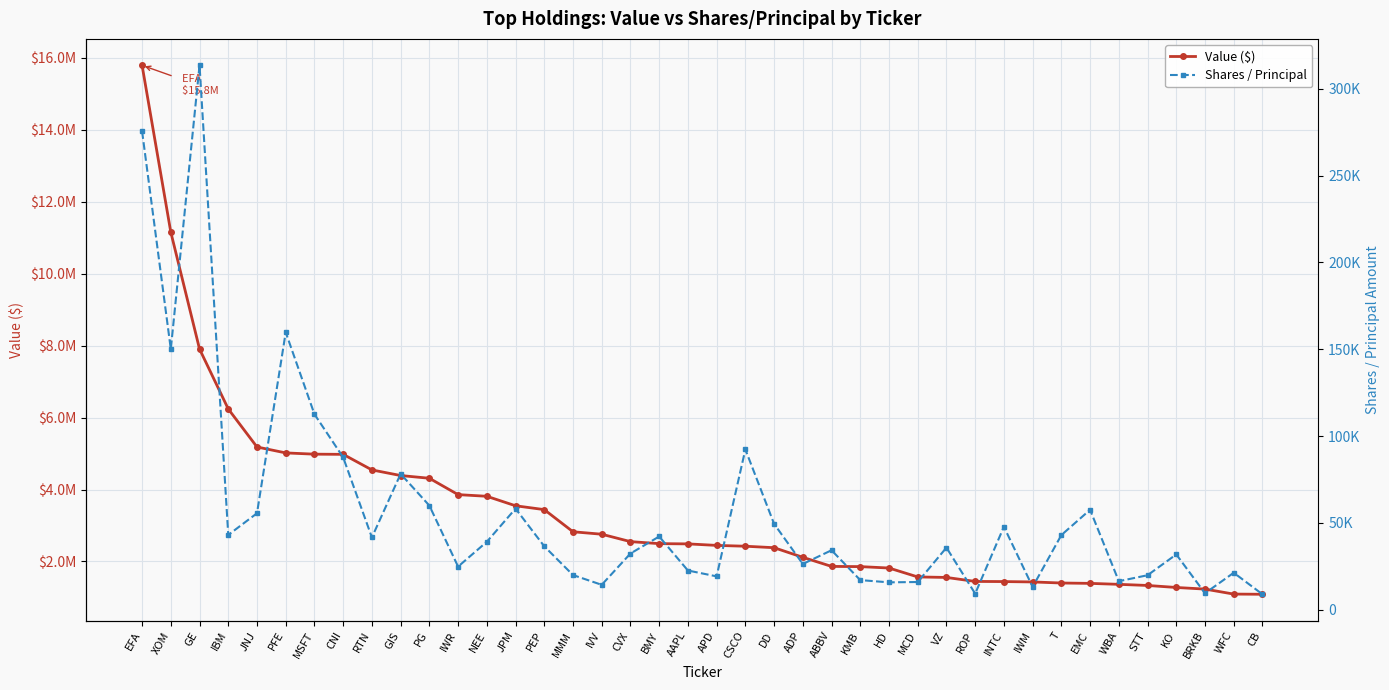

What position from the right is KMB?

15